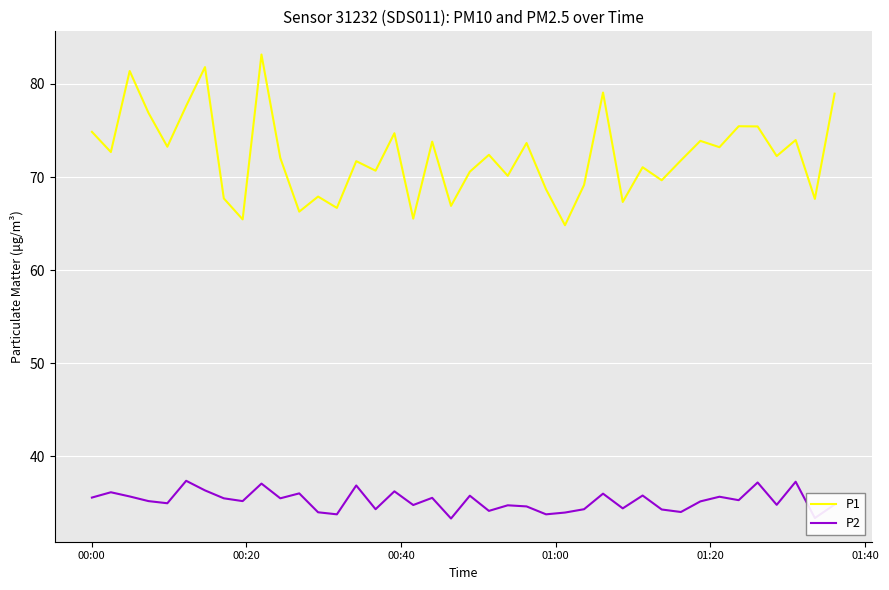

True or false: P2 and P1 cross at least once.

False